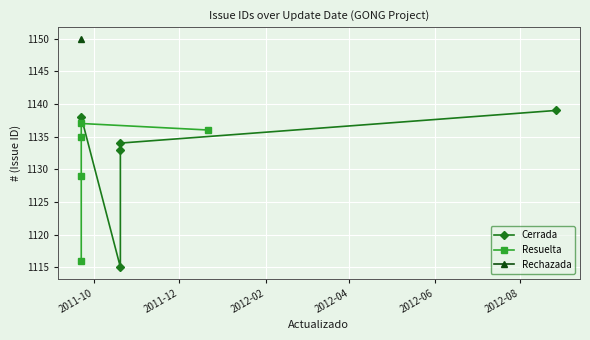

What is the label of the 2nd point from the left?

2011-12